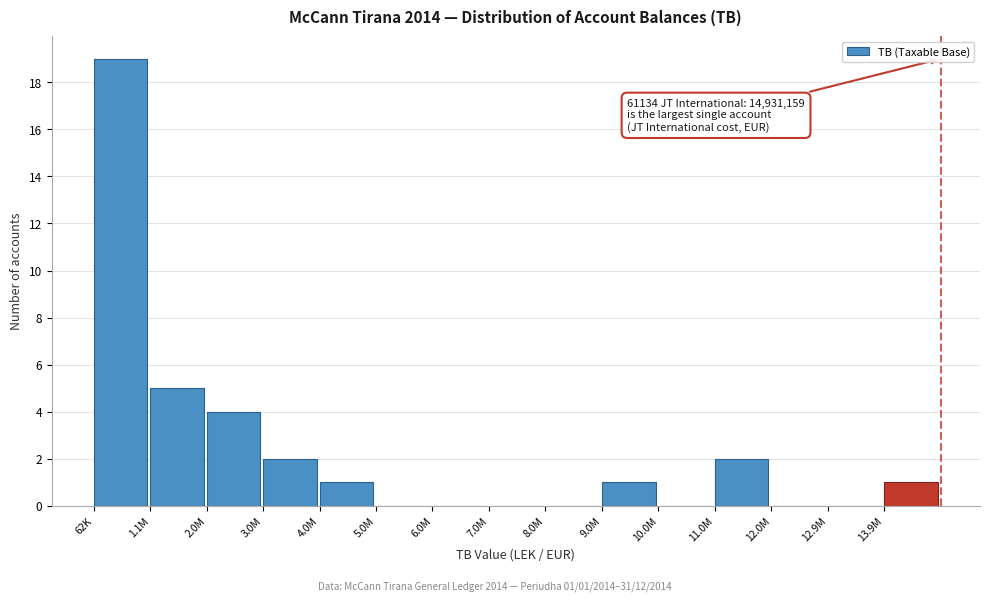

Reading left to right, transcribe all the data shown in this chart.

62K=19	1.1M=5	2.0M=4	3.0M=2	4.0M=1	5.0M=0	6.0M=0	7.0M=0	8.0M=0	9.0M=1	10.0M=0	11.0M=2	12.0M=0	12.9M=0	13.9M=1